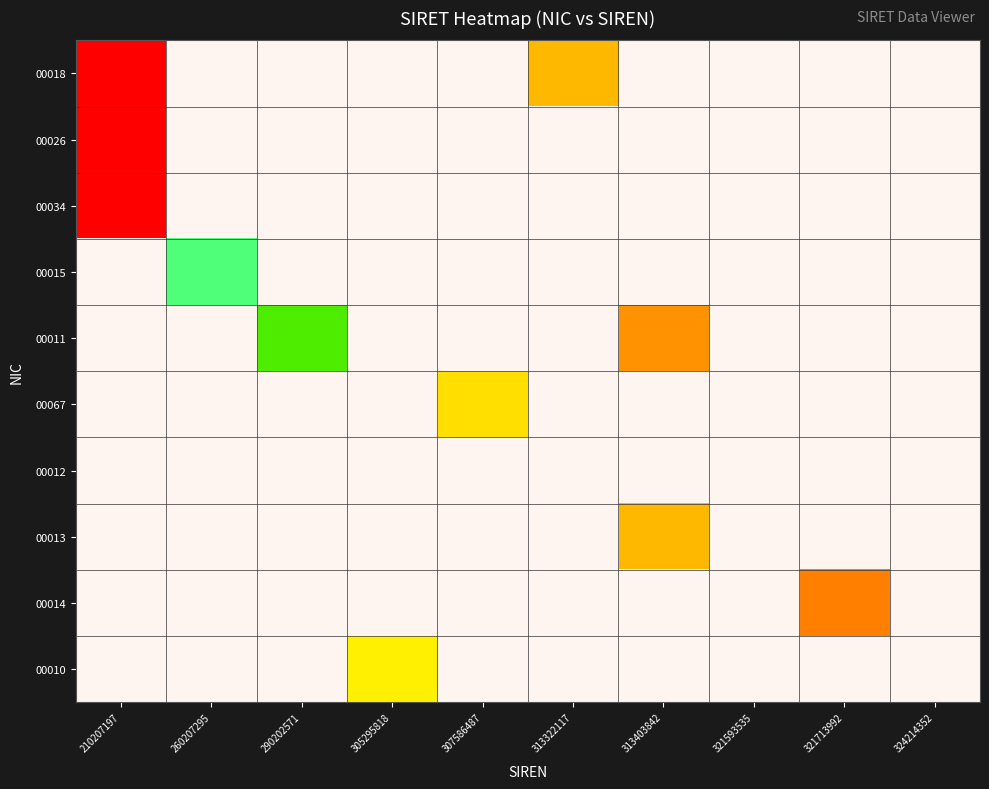

What is the minimum value for 00034?

21020719700034.0